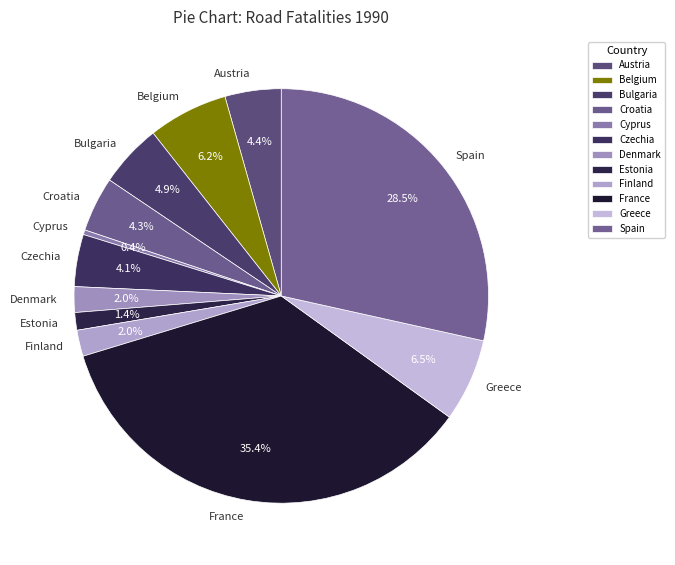

What is the total percentage of Estonia and Finland?

3.4%